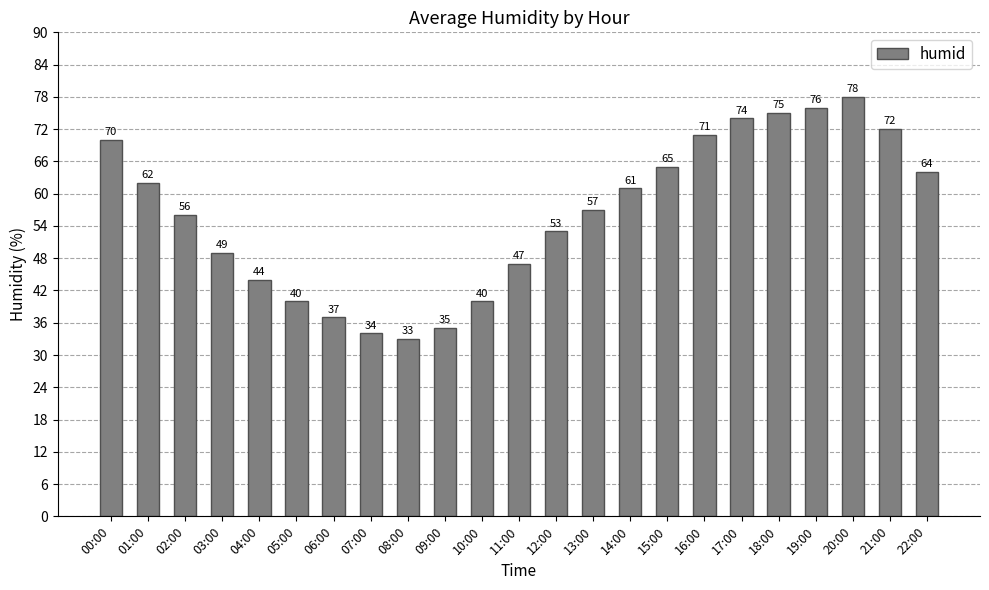

The value at 01:00 is 62. True or false?

True